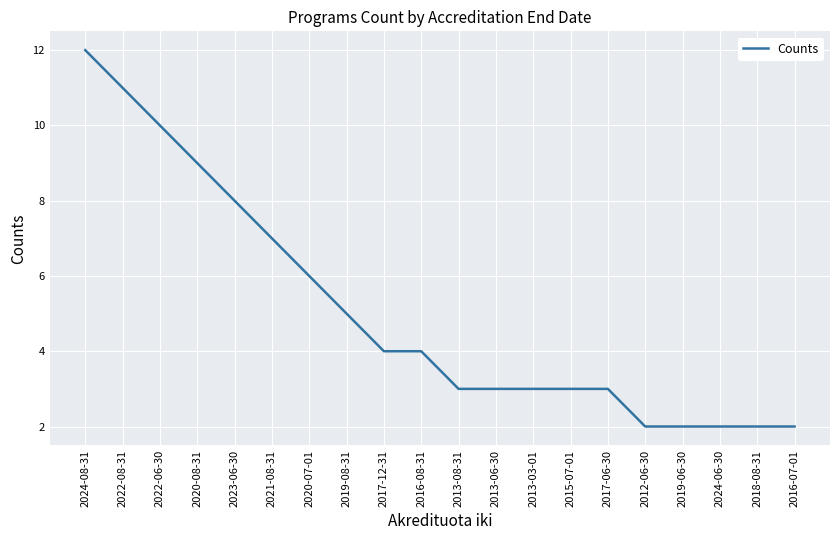

Reading left to right, what are all the values shown in this chart?

12	11	10	9	8	7	6	5	4	4	3	3	3	3	3	2	2	2	2	2